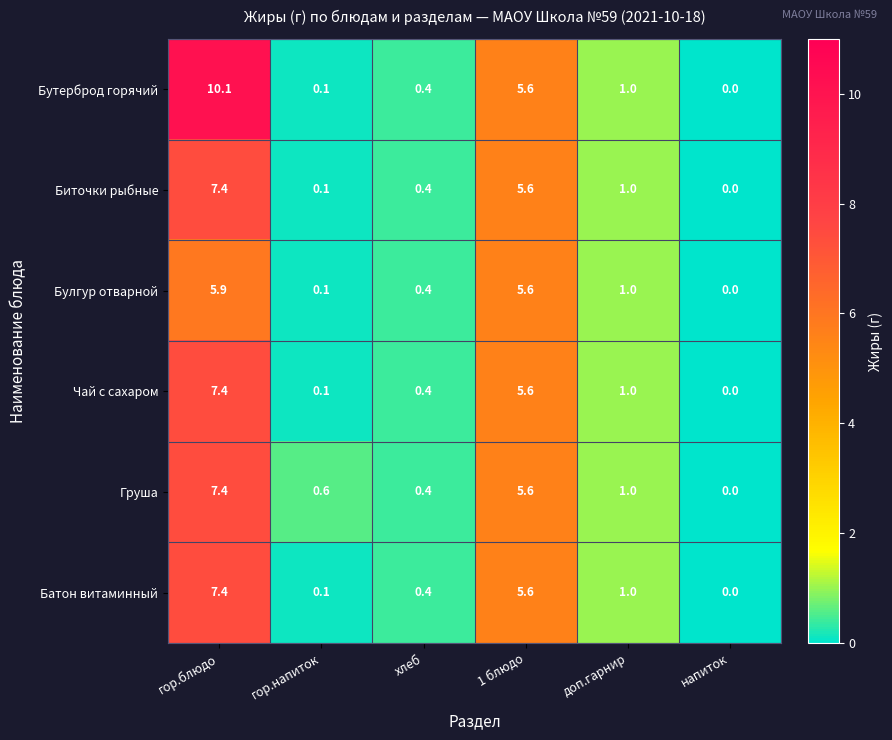

How many data points does each series have?

6